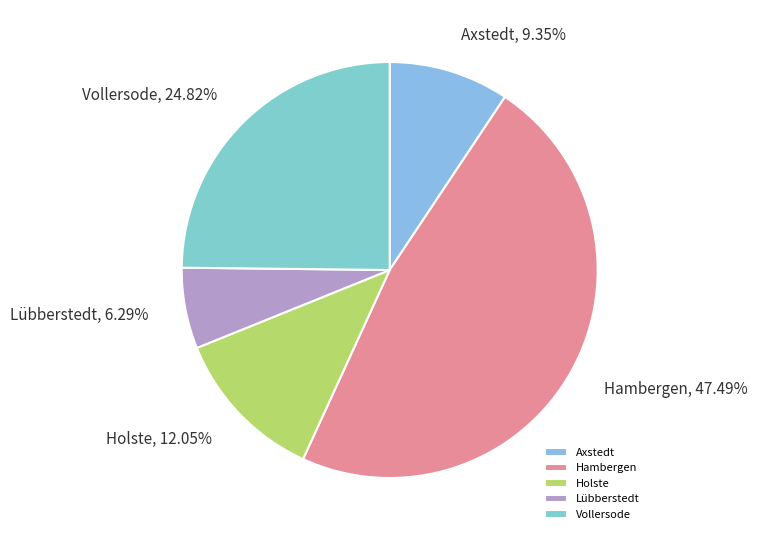

Between Holste and Hambergen, which is larger?

Hambergen